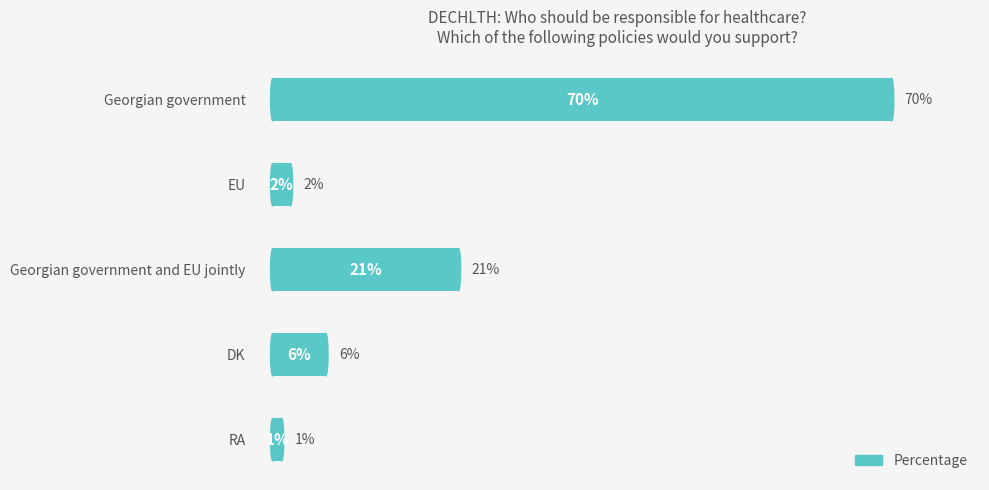

Are the bars grouped side by side (vs. stacked)?

No